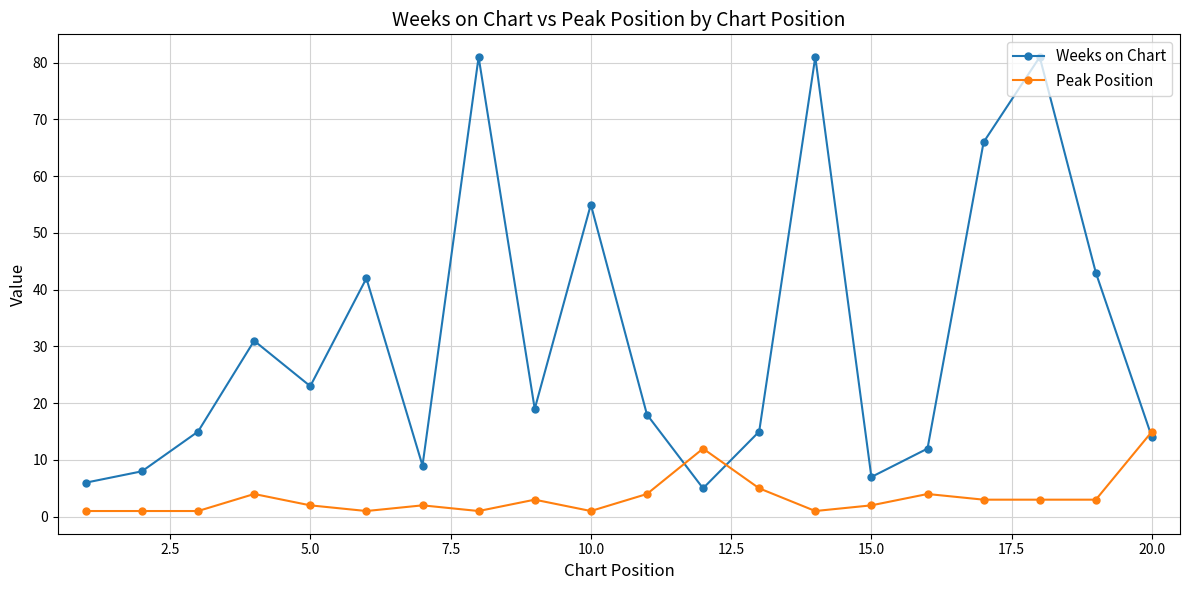

How many intersections are there between Weeks on Chart and Peak Position?

3